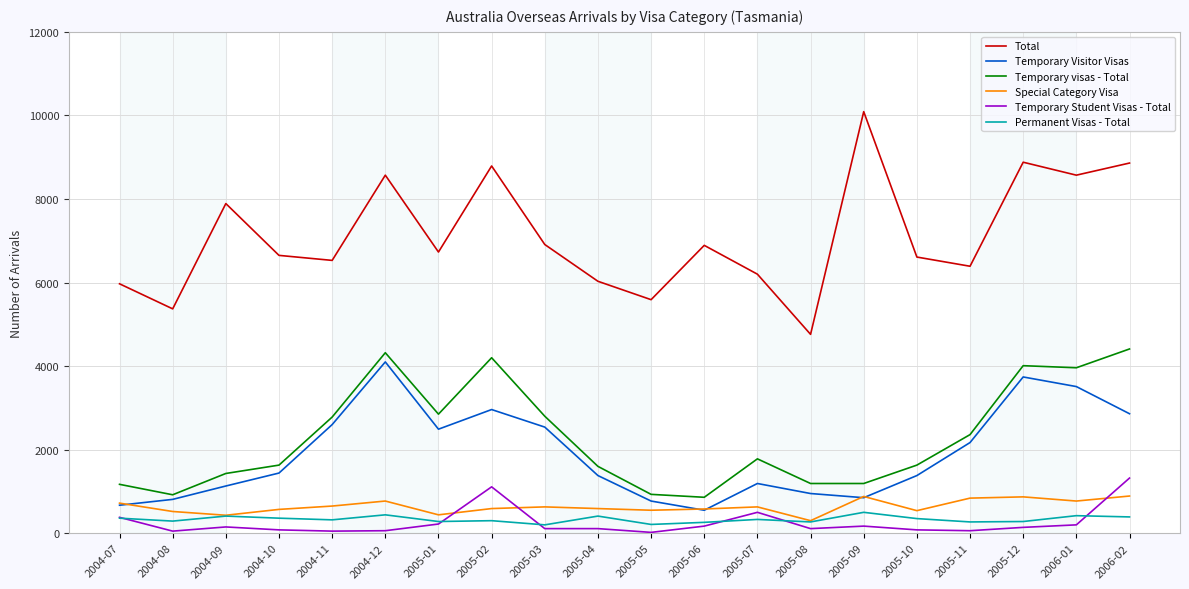

True or false: Temporary Student Visas - Total has more than 2 interior local peaks.

True